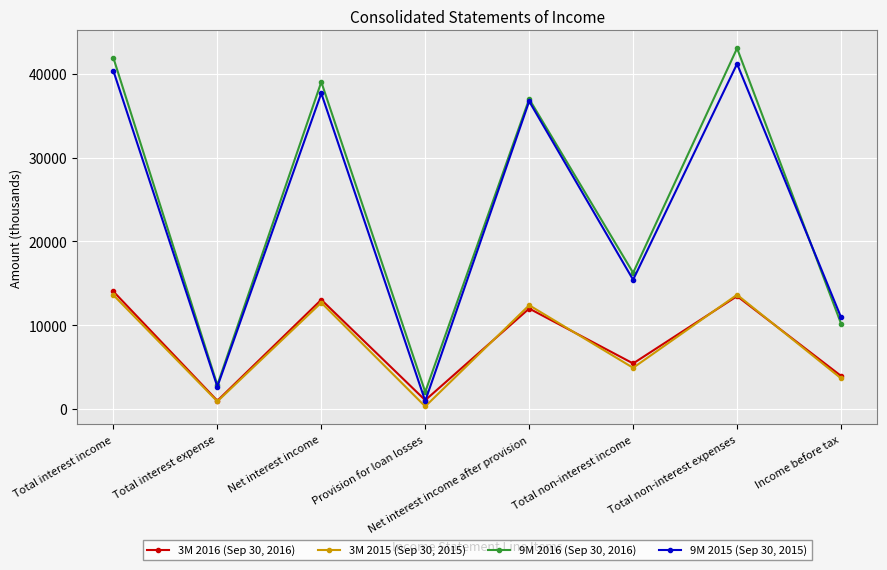

Count the number of categories in the chart.

8